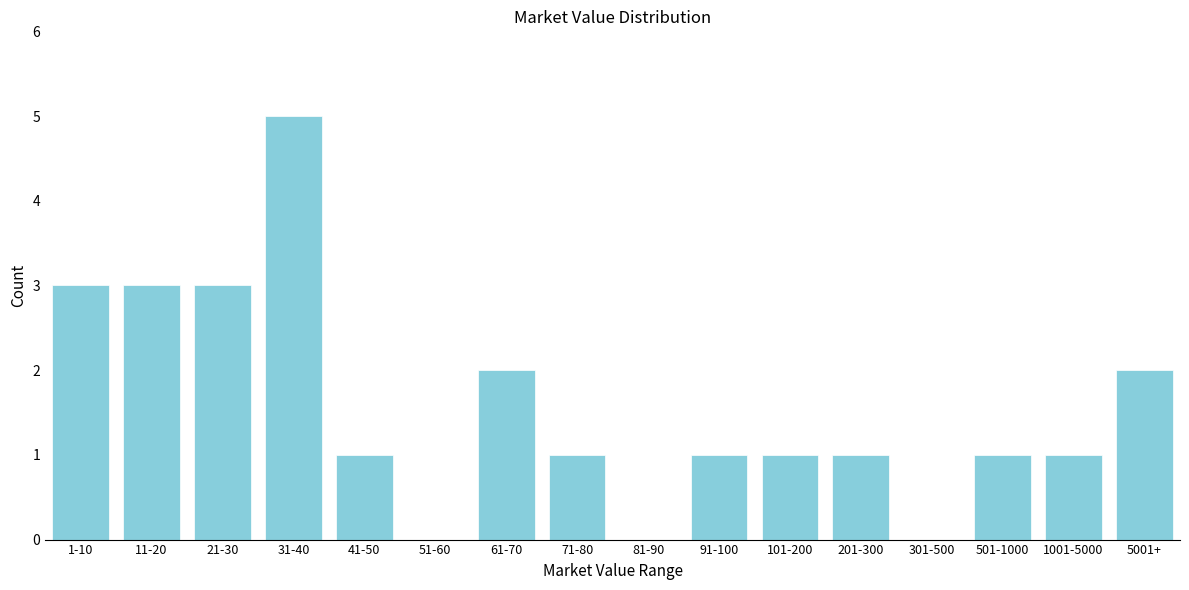

Reading left to right, list all the values displayed in this chart.

1-10=3	11-20=3	21-30=3	31-40=5	41-50=1	51-60=0	61-70=2	71-80=1	81-90=0	91-100=1	101-200=1	201-300=1	301-500=0	501-1000=1	1001-5000=1	5001+=2